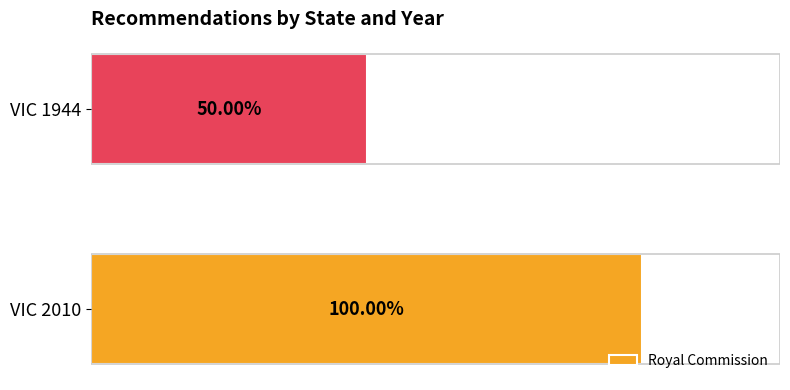

Does the chart contain any negative values?

No